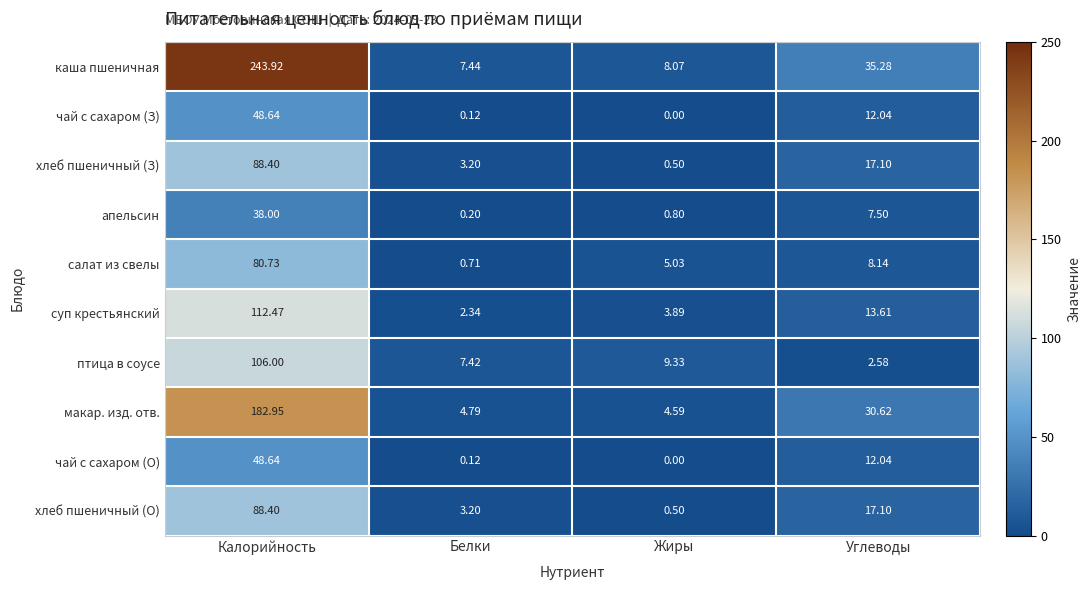

At which category does the chart reach its peak across all series?

Калорийность